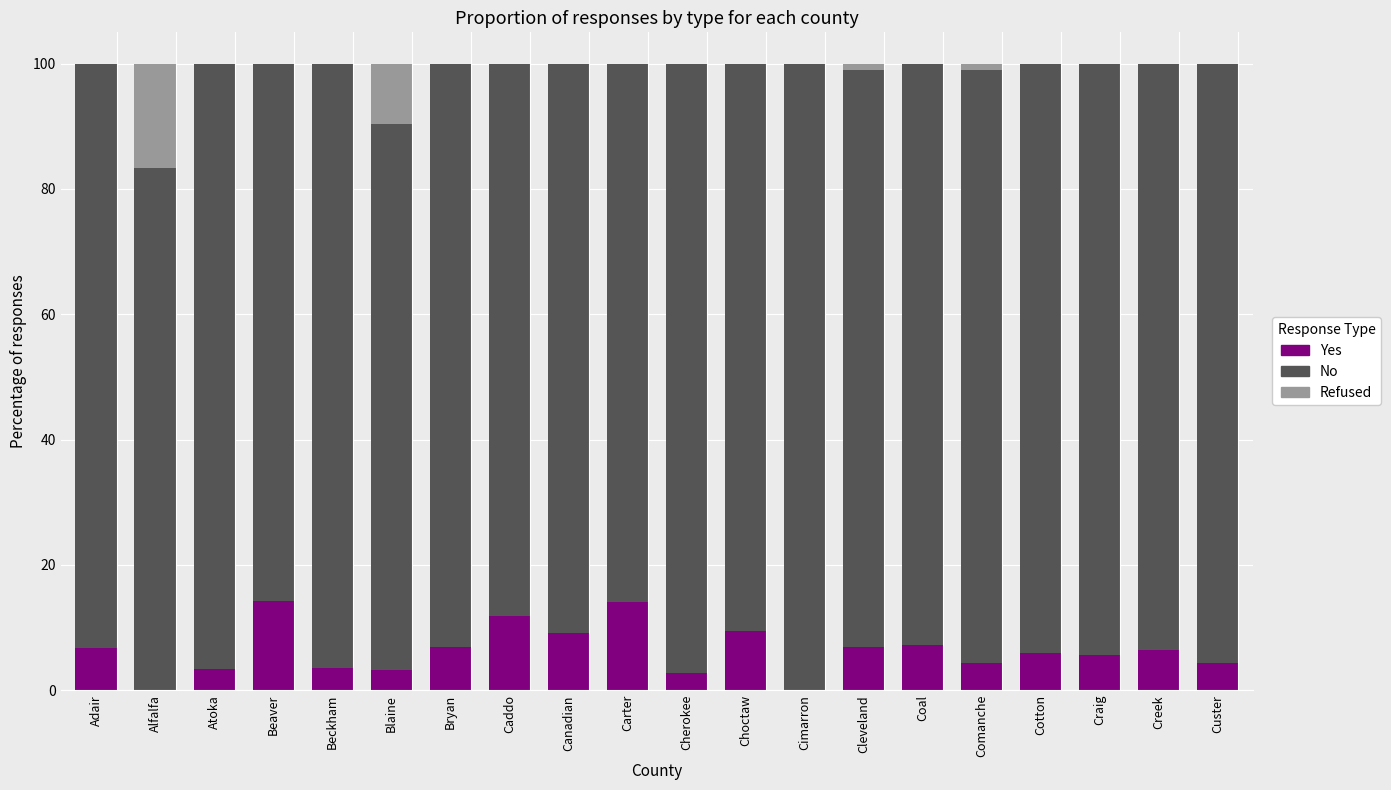

What are all the series names shown in the legend?

Yes, No, Refused